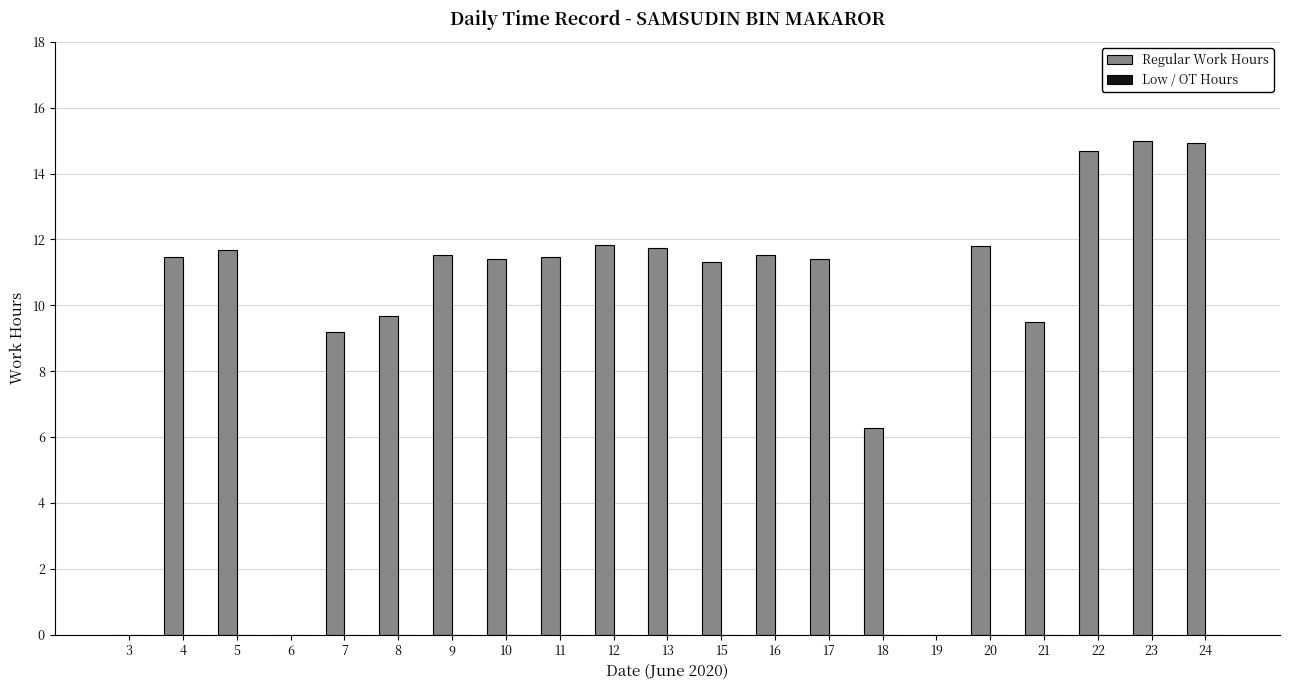

True or false: the data shows 18.4 at 20.

False